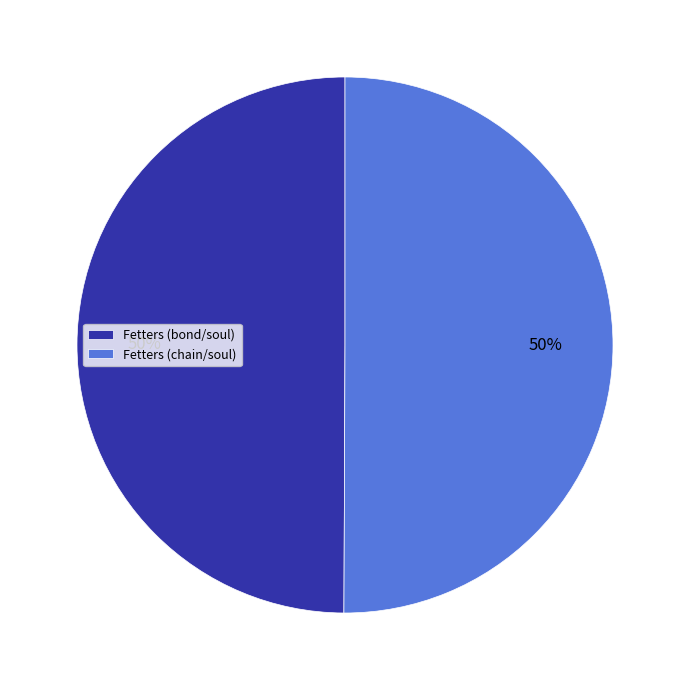

What is the ratio of the value at Fetters (chain/soul) to the value at Fetters (bond/soul)?

1.0